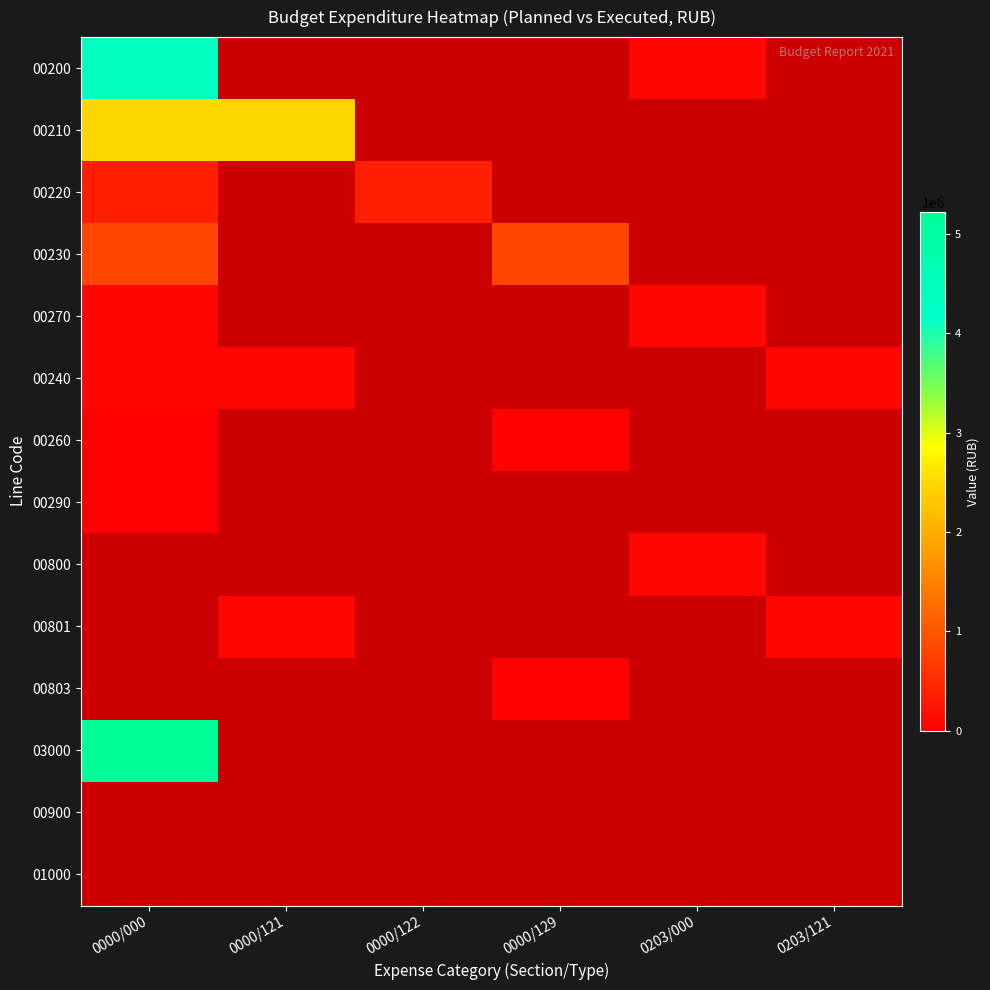

List the labels in order of 00900 value, smallest first.

0000/000, 0000/121, 0000/122, 0000/129, 0203/000, 0203/121